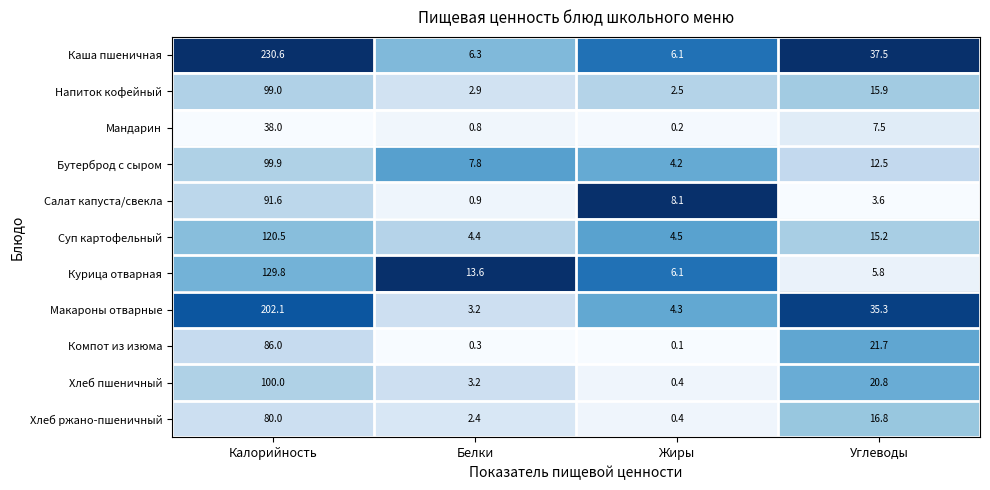

What is the difference between the highest and lowest values at Жиры?

8.0